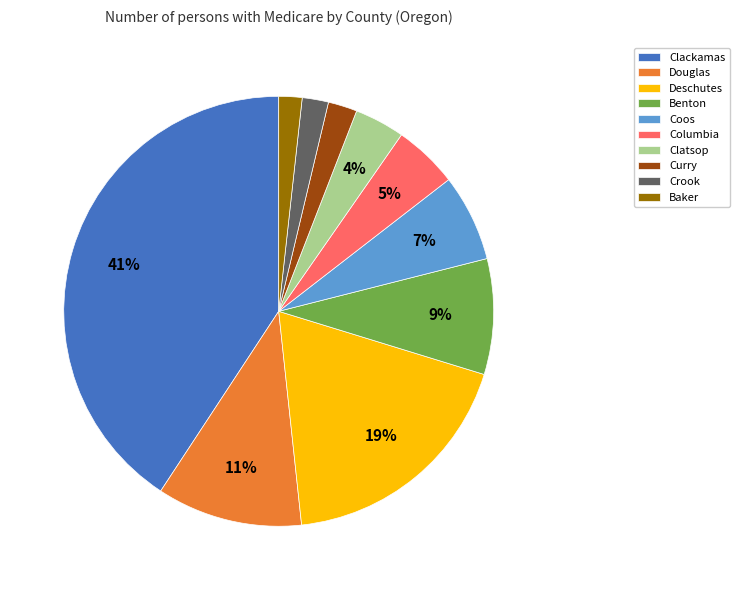

Approximately how many times larger is the value at Columbia compared to Crook?

2.5